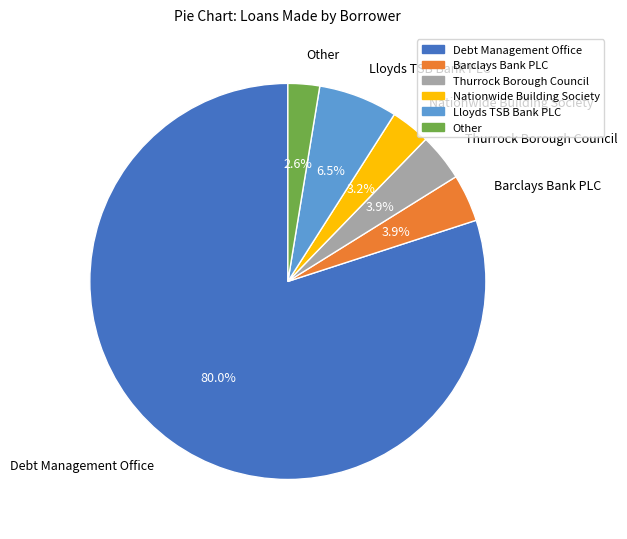

To the nearest percent, what is the difference between the Debt Management Office and Nationwide Building Society slice percentages?

77%